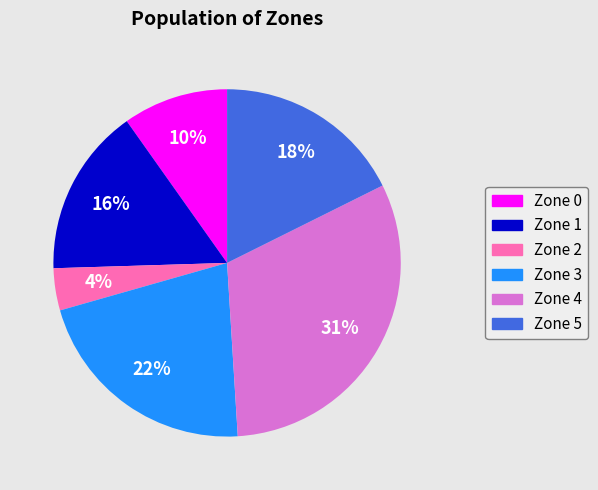

True or false: Zone 2 accounts for 9% of the total.

False